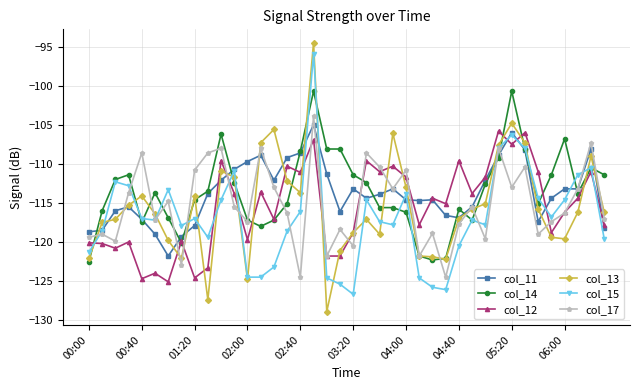

What are all the series names shown in the legend?

col_11, col_14, col_12, col_13, col_15, col_17